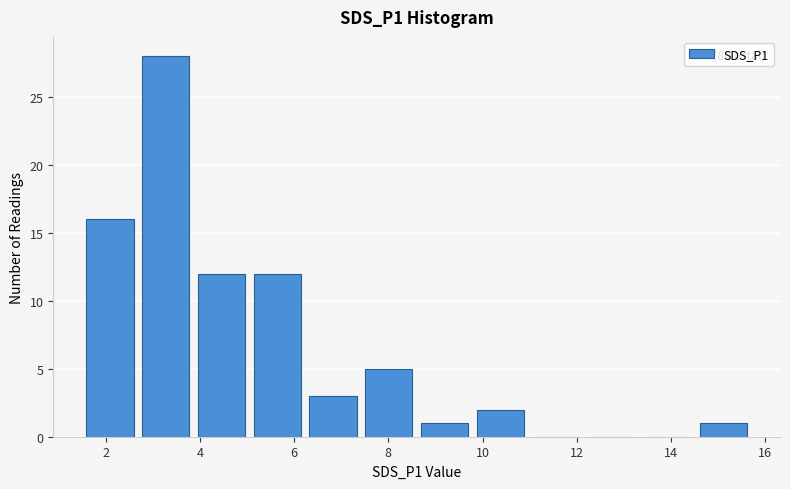

Which range on the x-axis has the tallest bar?

2.6 to 3.8